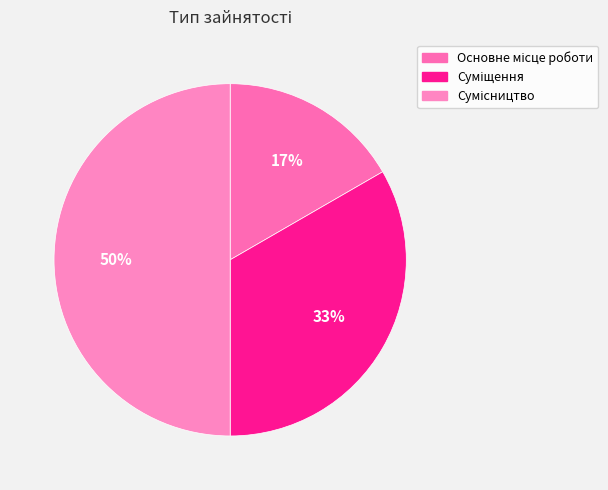

To the nearest percent, what is the difference between the largest and smallest slice percentages?

33%